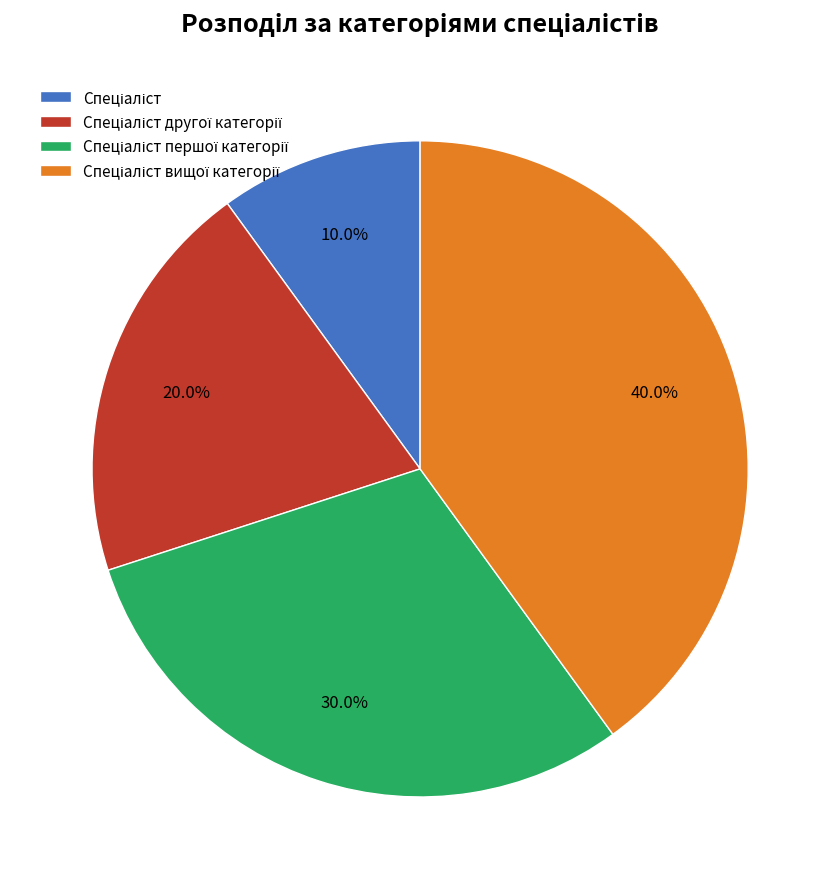

Does any single category account for the majority?

No